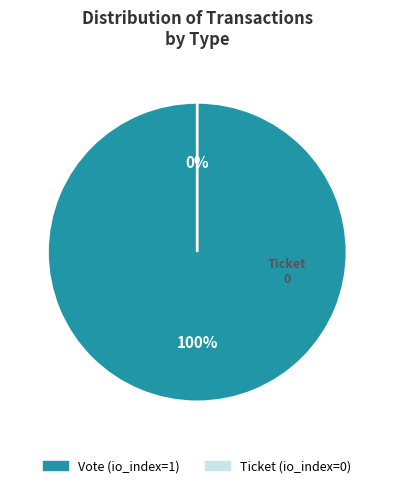

To the nearest percent, what percentage of the pie is Vote?

100%